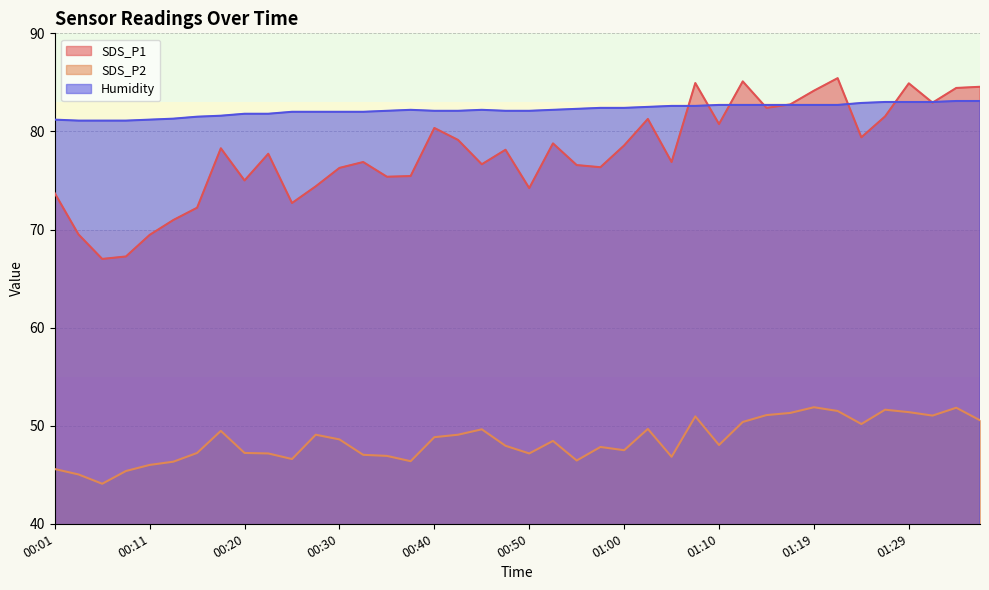

What is the average value of the Humidity series?

82.2